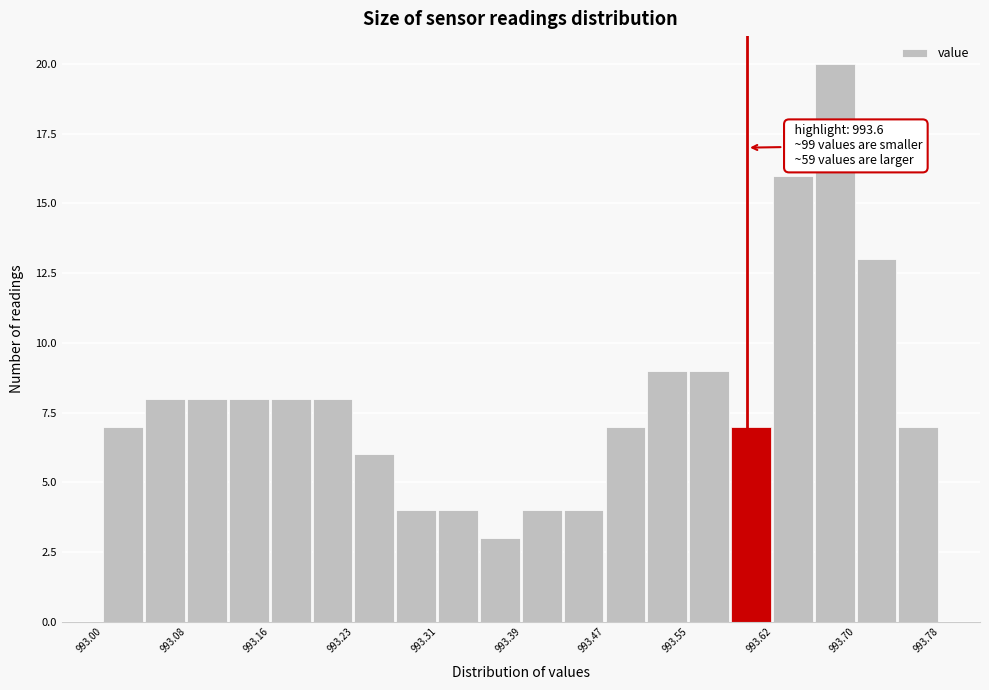

Read against the x-axis, roughly where is the centre of the tallest bar?

993.68